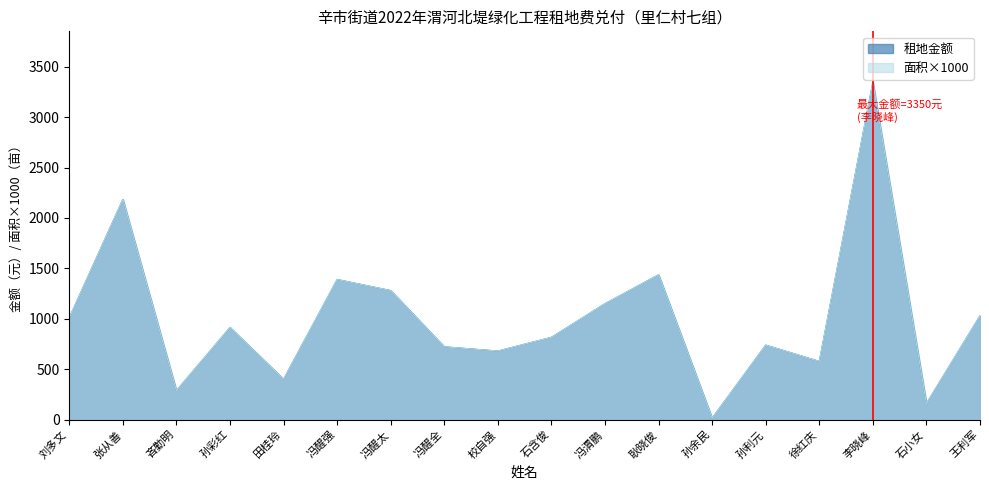

What are all the series names shown in the legend?

面积, 租地金额